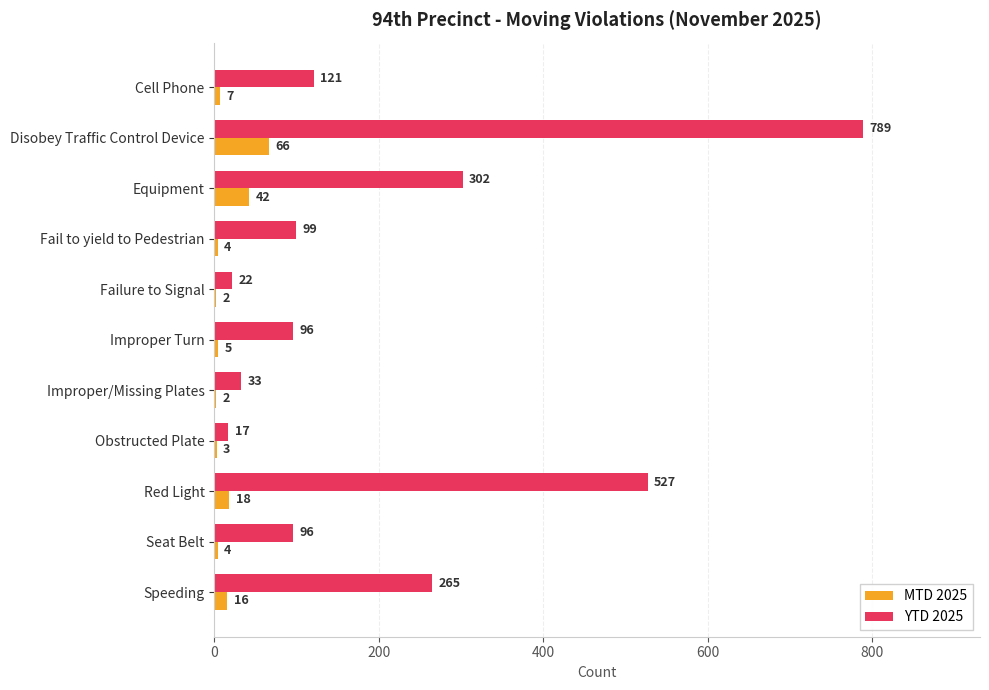

What is the highest value of the MTD 2025 series?

66